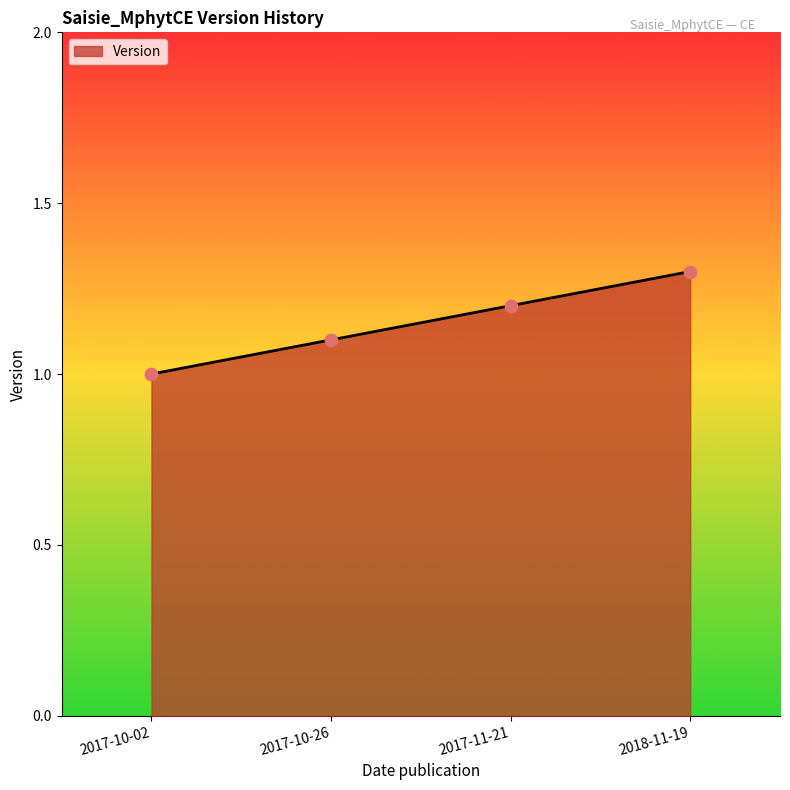

Approximately how many times larger is the value at 2018-11-19 compared to 2017-10-02?

1.3